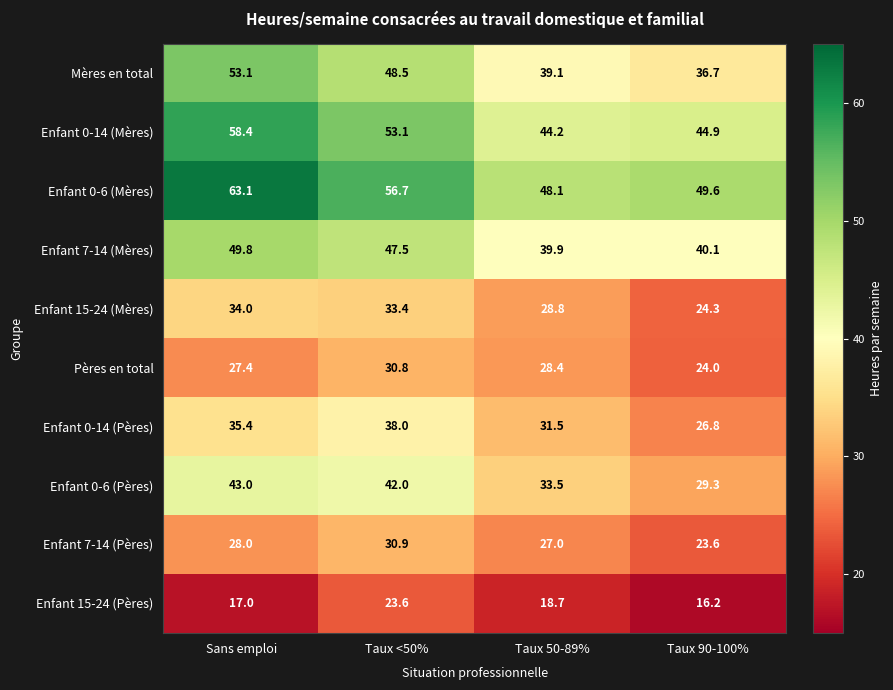

Which series has the widest spread of values?

Mères en total